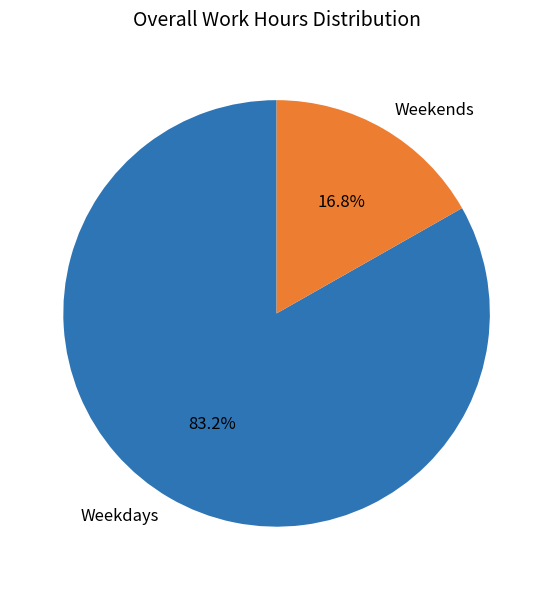

Is there a majority slice in this chart?

Yes